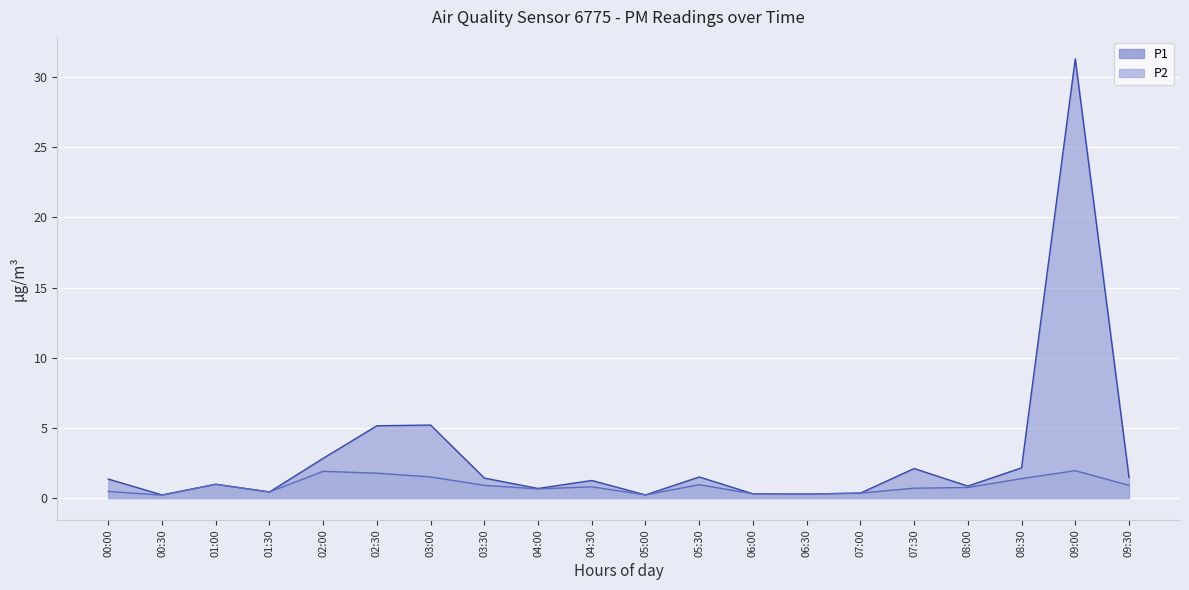

True or false: P2 has a value of 1.9 at 09:00.

True